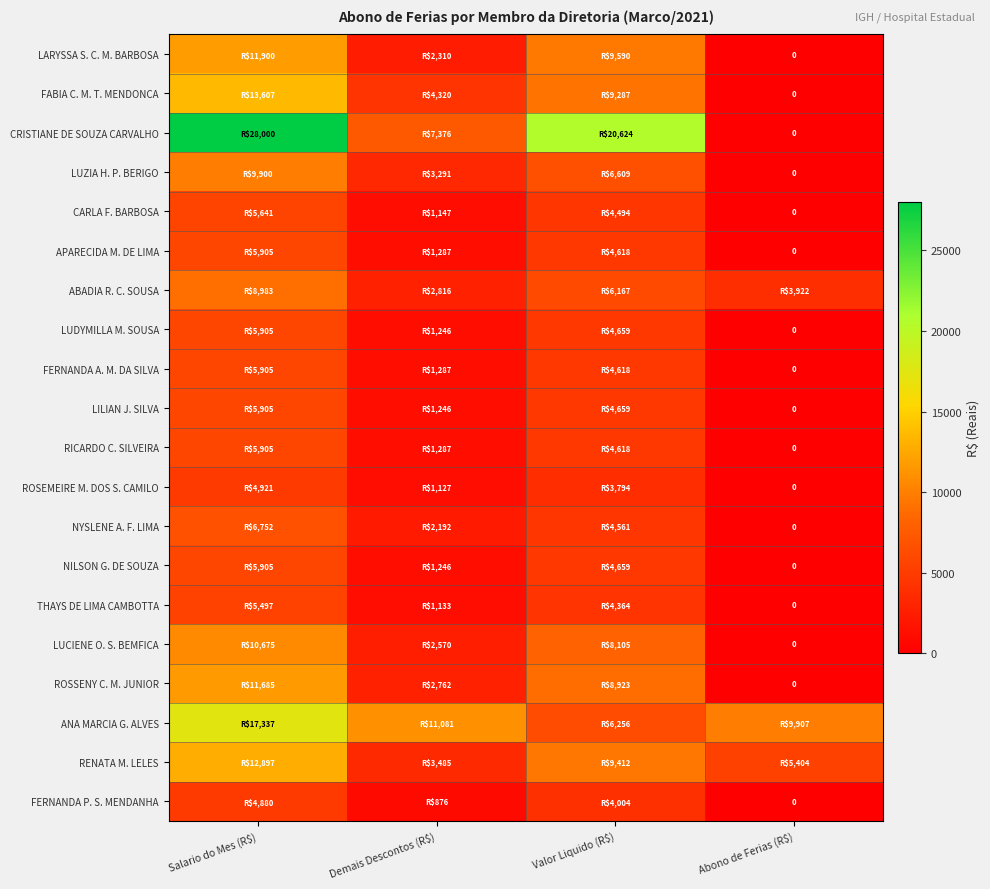

Which series has the widest spread of values?

CRISTIANE DE SOUZA CARVALHO